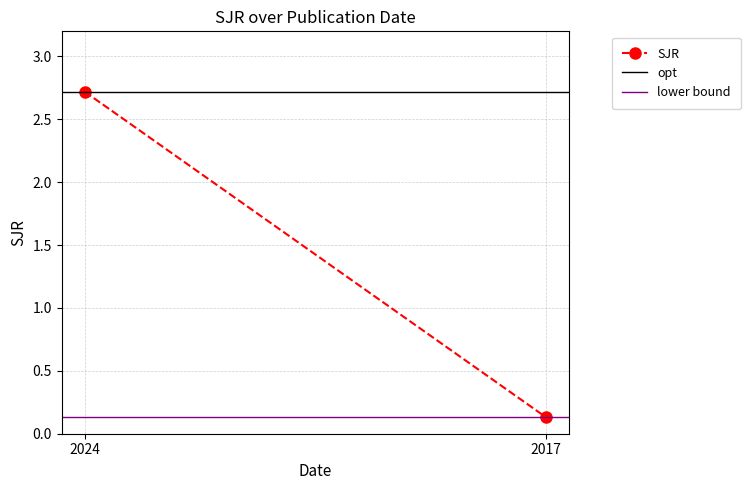

What is the value of the opt point at the 2nd from the left?

2.7